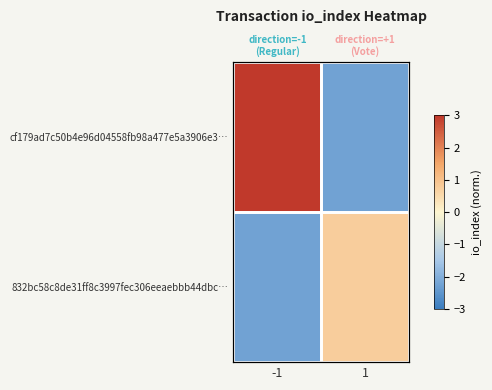

Which category has the highest value across all series?

-1